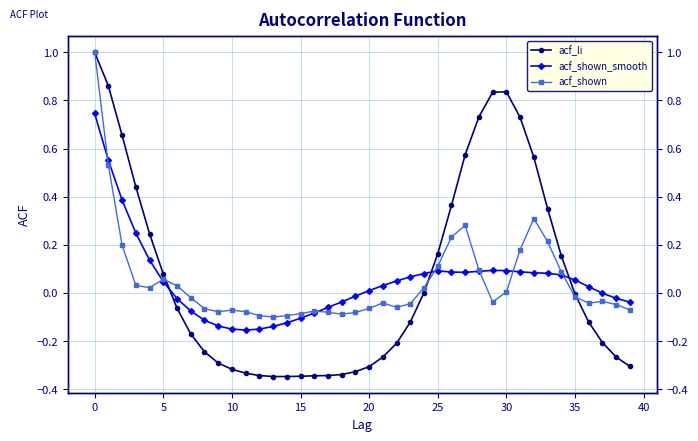

What is the total value across all series at 12?

-0.6